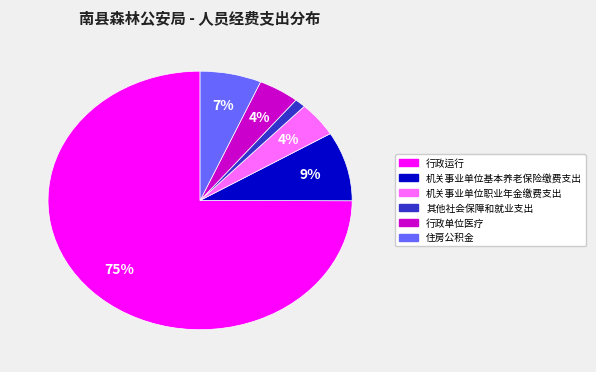

Between 其他社会保障和就业支出 and 行政运行, which is larger?

行政运行